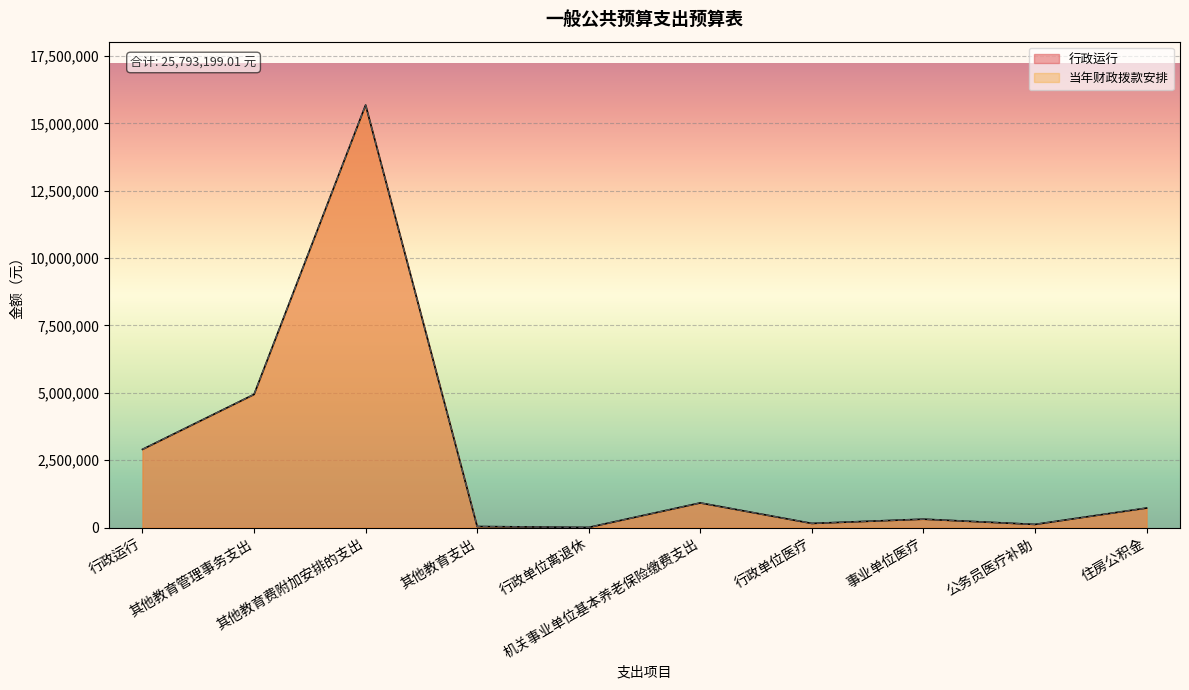

What value does the 当年财政拨款安排 series have at 机关事业单位基本养老保险缴费支出?

915469.4